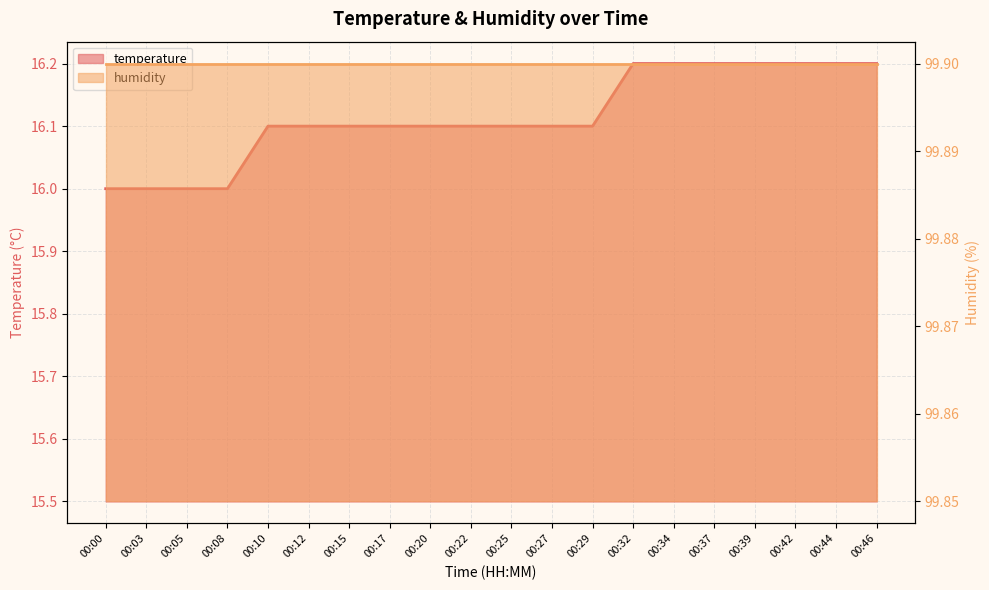

True or false: the data shows 8.6 at 00:27.

False